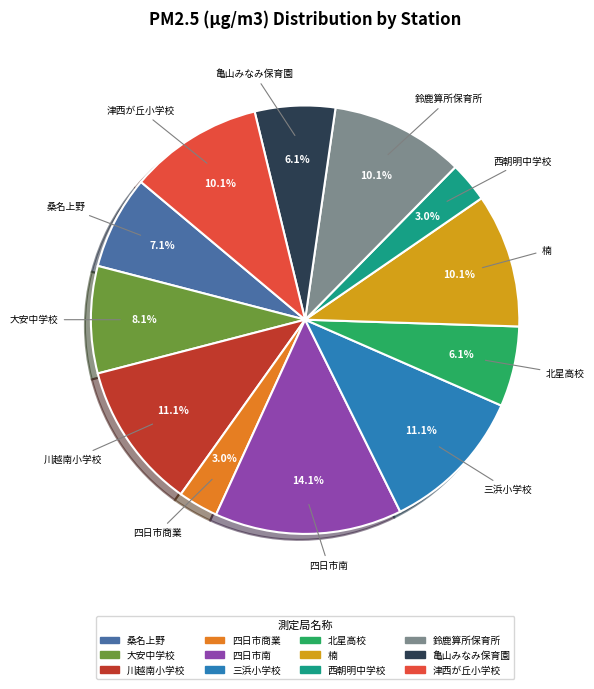

Combined, what portion of the pie is 桑名上野 and 大安中学校?

15.2%